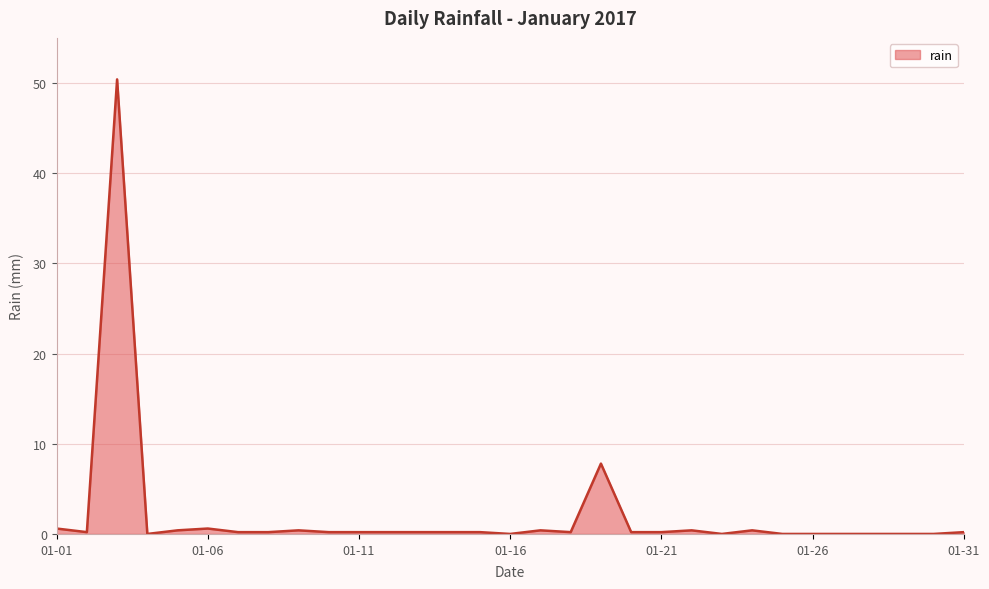

How many lines are shown in the chart?

1